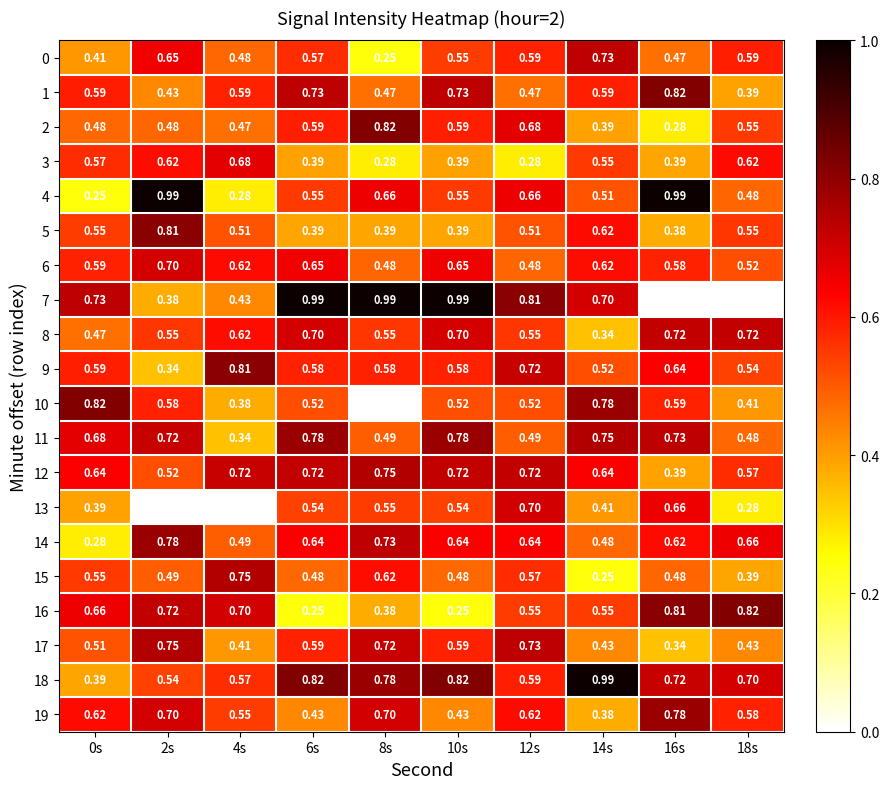

Between 6s and 10s, which series saw the biggest shift?

0